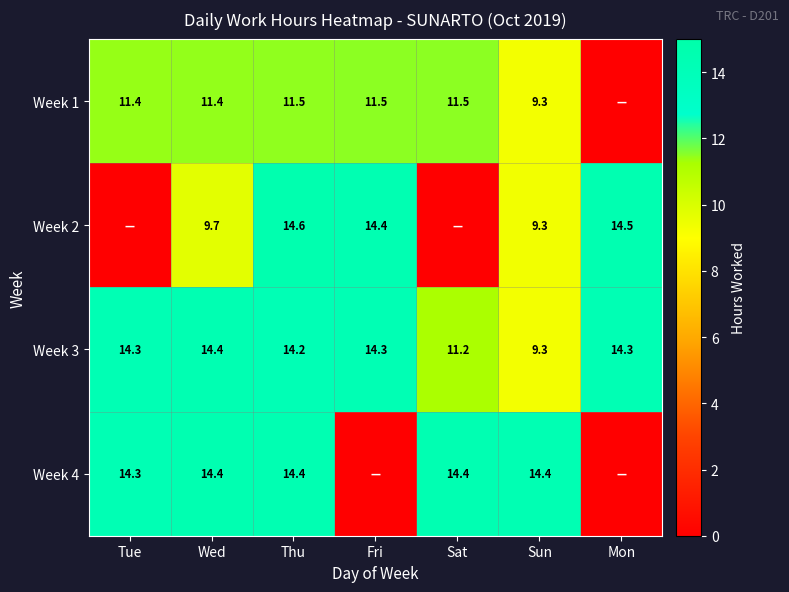

Is it true that Week 4 equals 14.4 at Sun?

True